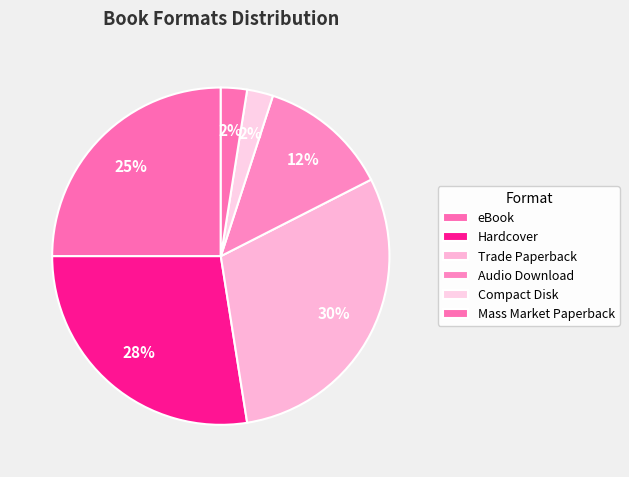

Count the number of slices in the pie.

6